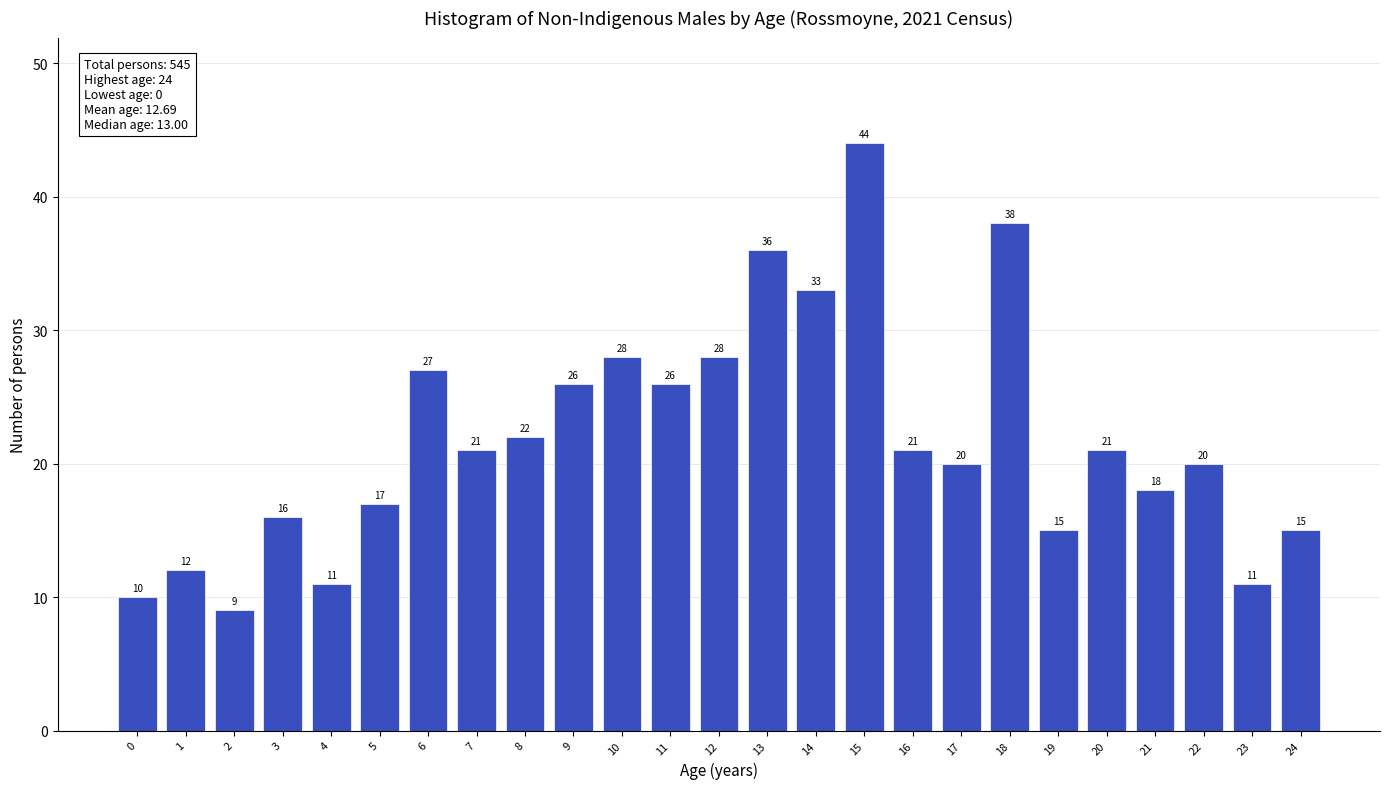

Reading right to left, what are all the values shown in this chart?

24=15	23=11	22=20	21=18	20=21	19=15	18=38	17=20	16=21	15=44	14=33	13=36	12=28	11=26	10=28	9=26	8=22	7=21	6=27	5=17	4=11	3=16	2=9	1=12	0=10